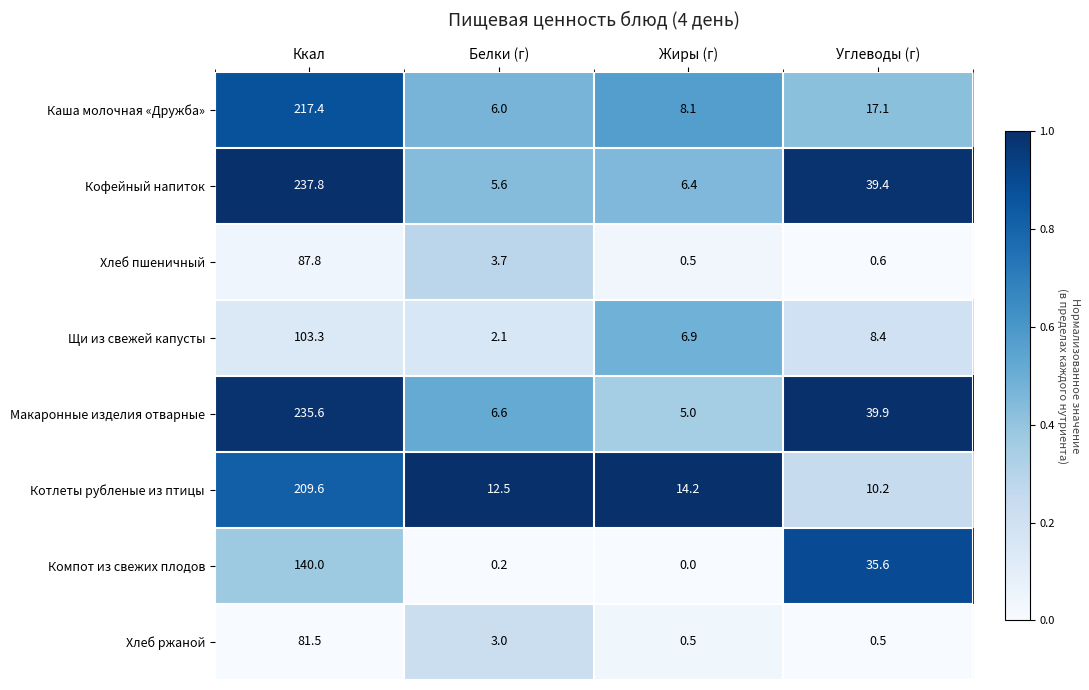

The value of Компот из свежих плодов at Углеводы (г) is 35.6. True or false?

True